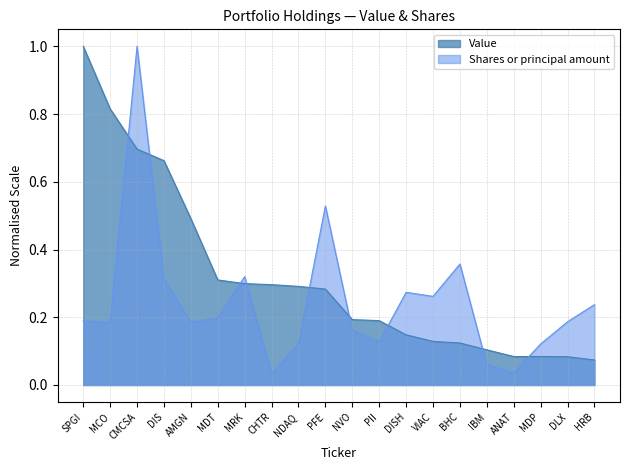

What are all the series names shown in the legend?

Value, Shares or principal amount